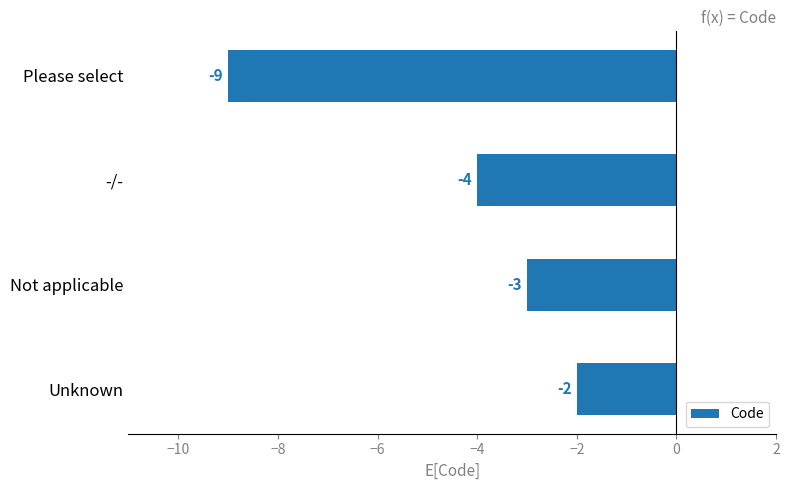

The chart shows a value of -9 at Please select. True or false?

True